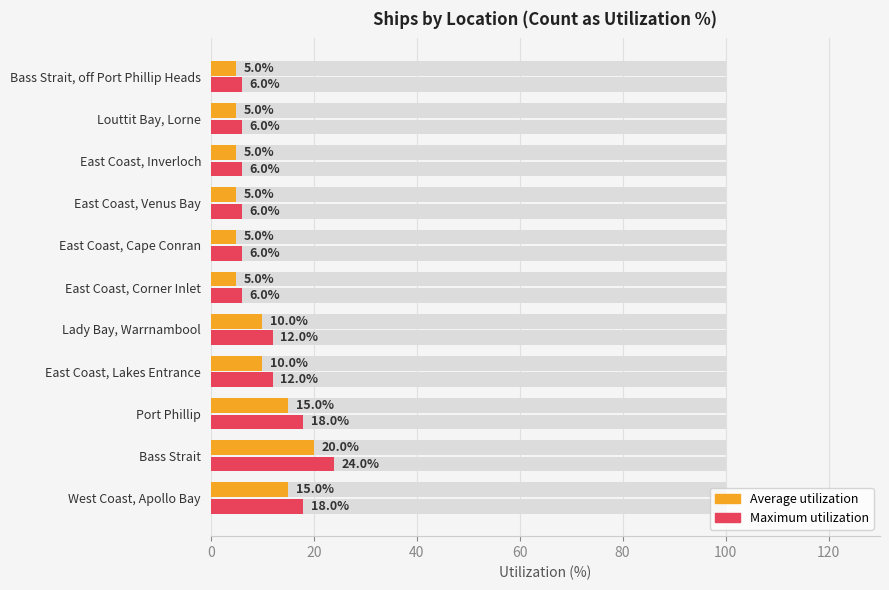

Reading right to left, list all the values displayed in this chart.

Average utilization: 5	5	5	5	5	5	10	10	15	20	15
Maximum utilization: 6	6	6	6	6	6	12	12	18	24	18